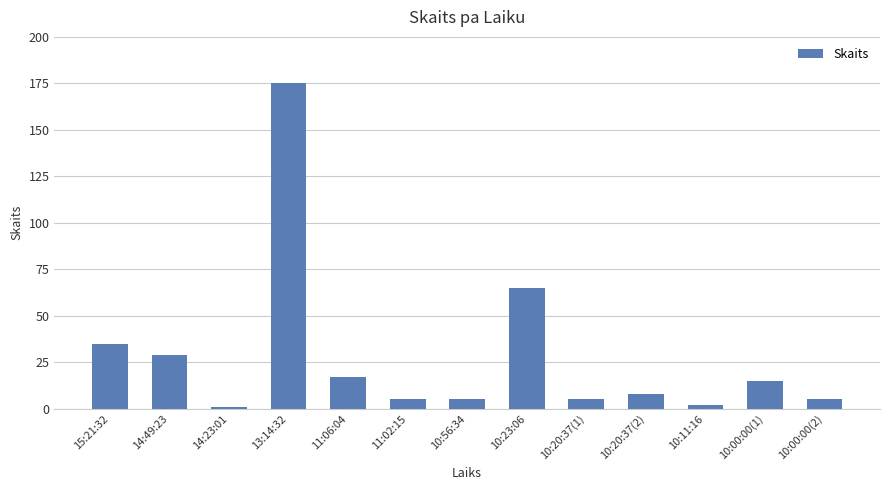

Where is the data nearest to the value 88?

10:23:06